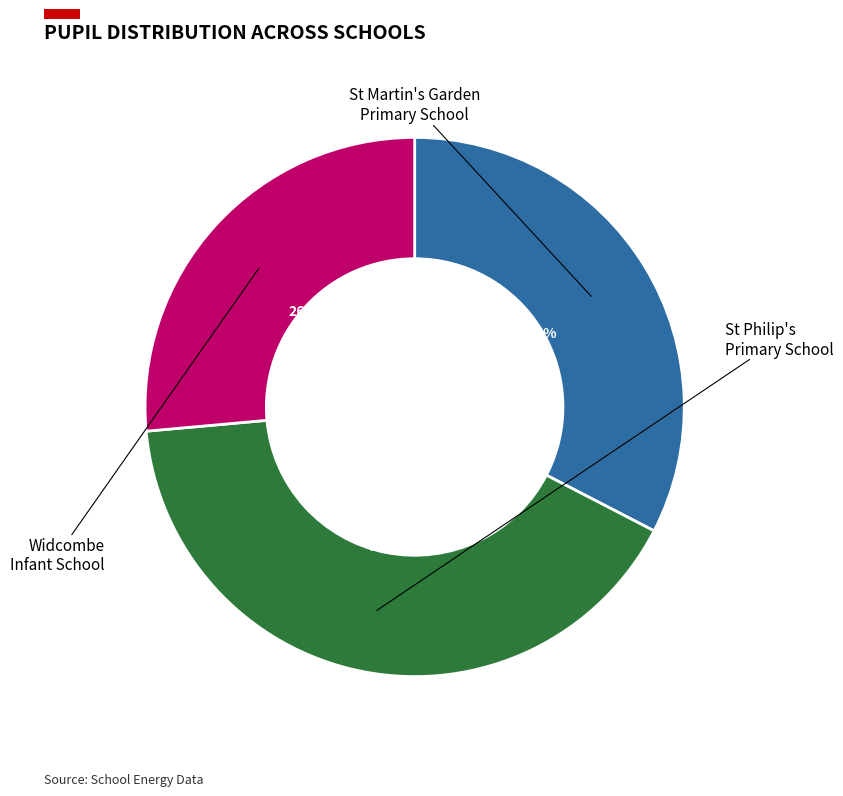

How many slices are in this pie chart?

3